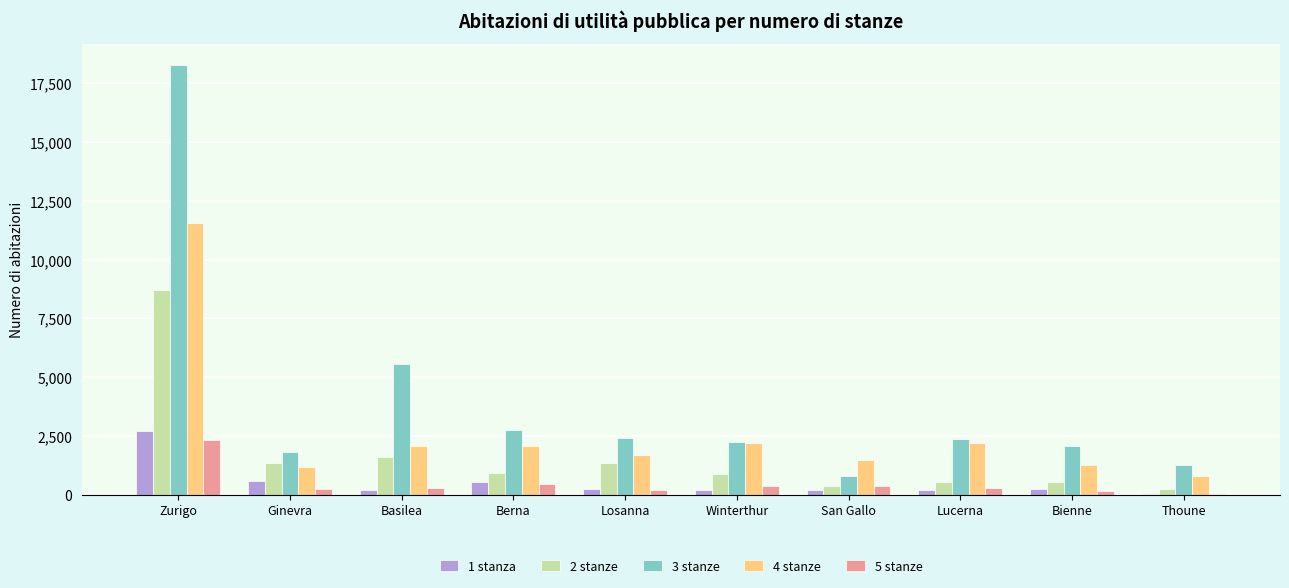

Where is 3 stanze nearest to the value 9536?

Basilea